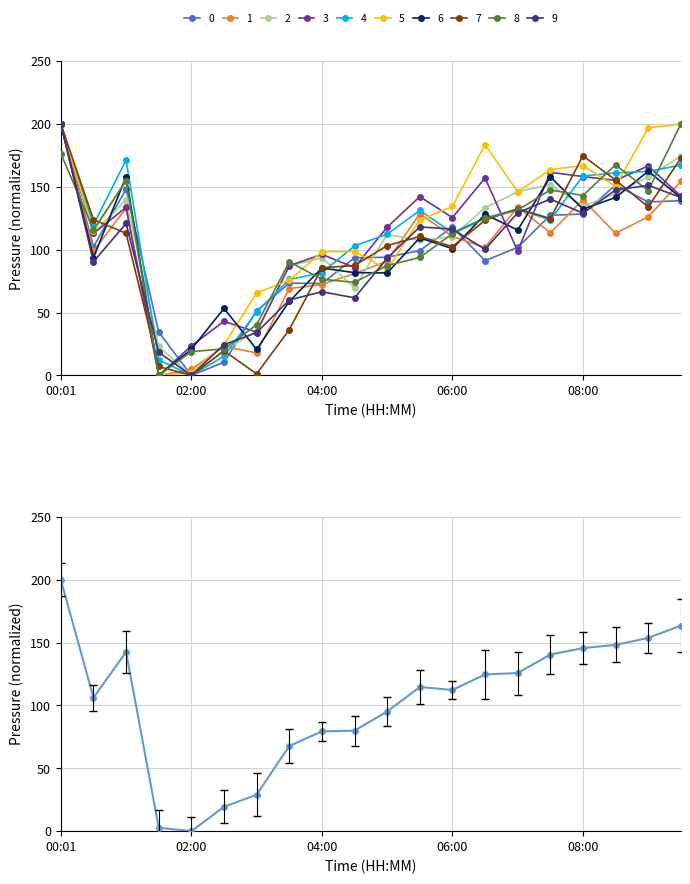

What is the difference between the maximum and minimum values?

200.0